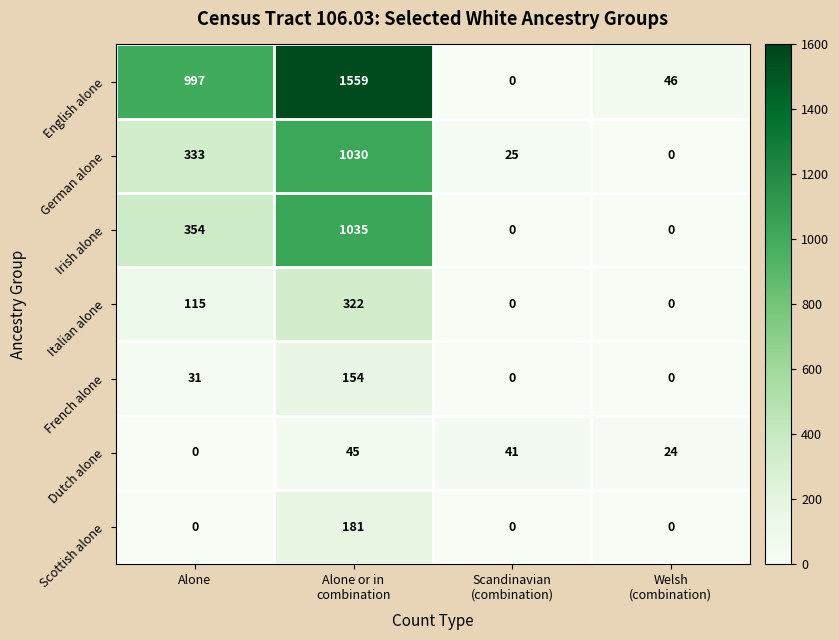

What is the difference between the highest and lowest values at Alone?

997